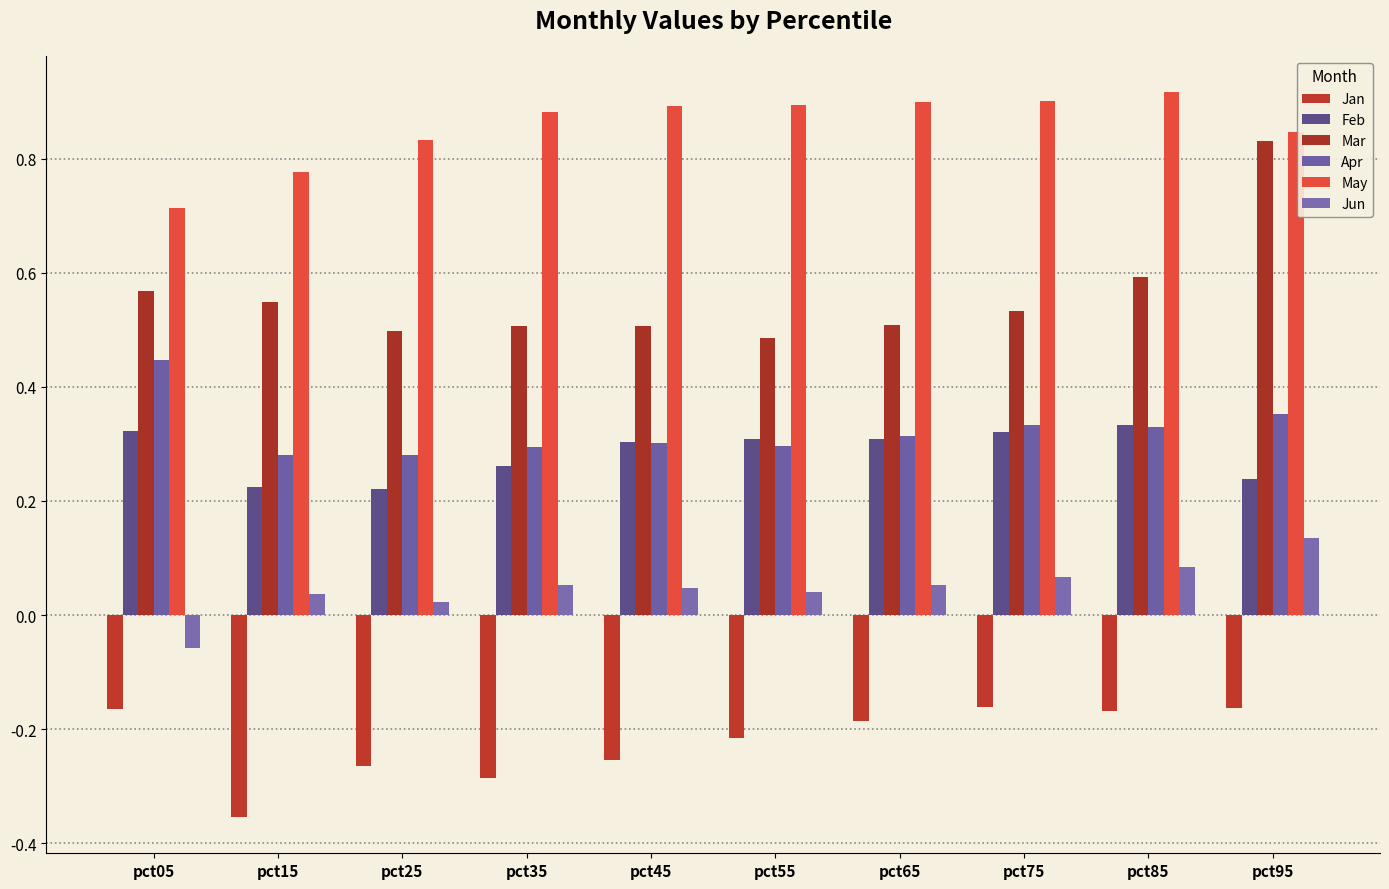

True or false: Jan has a value of -0.5 at pct35.

False